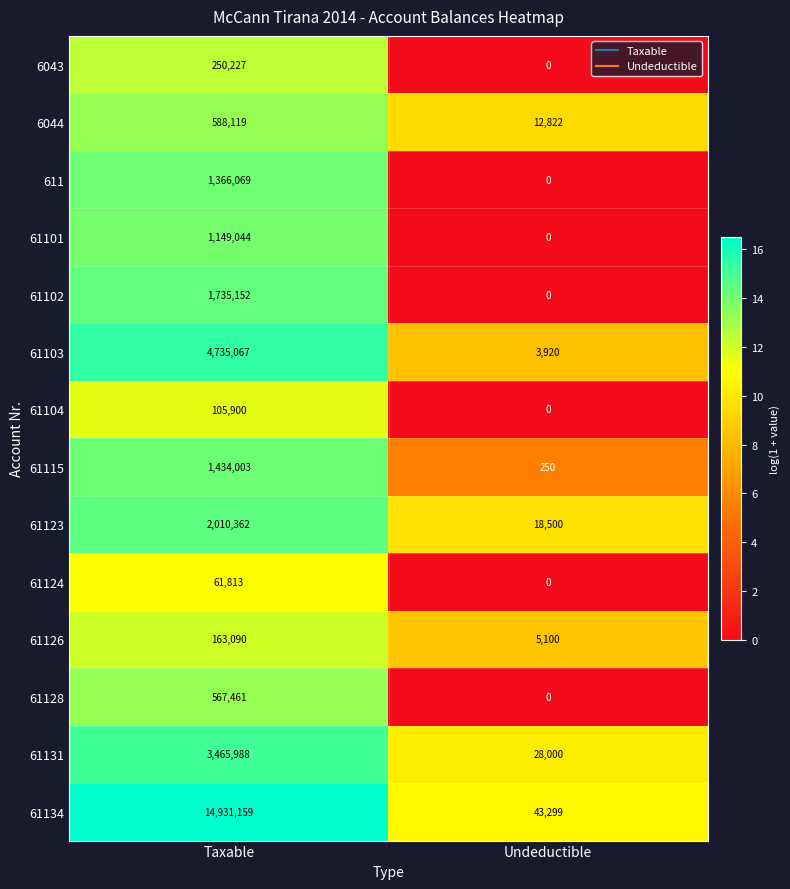

How many categories are shown in the chart?

2